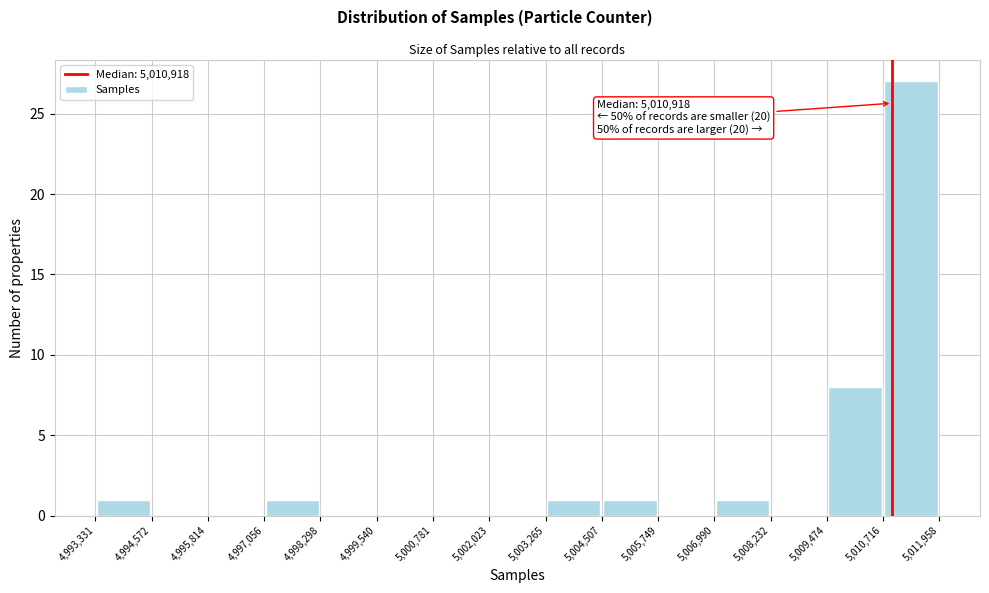

Which range on the x-axis has the tallest bar?

5,010,716 to 5,011,958